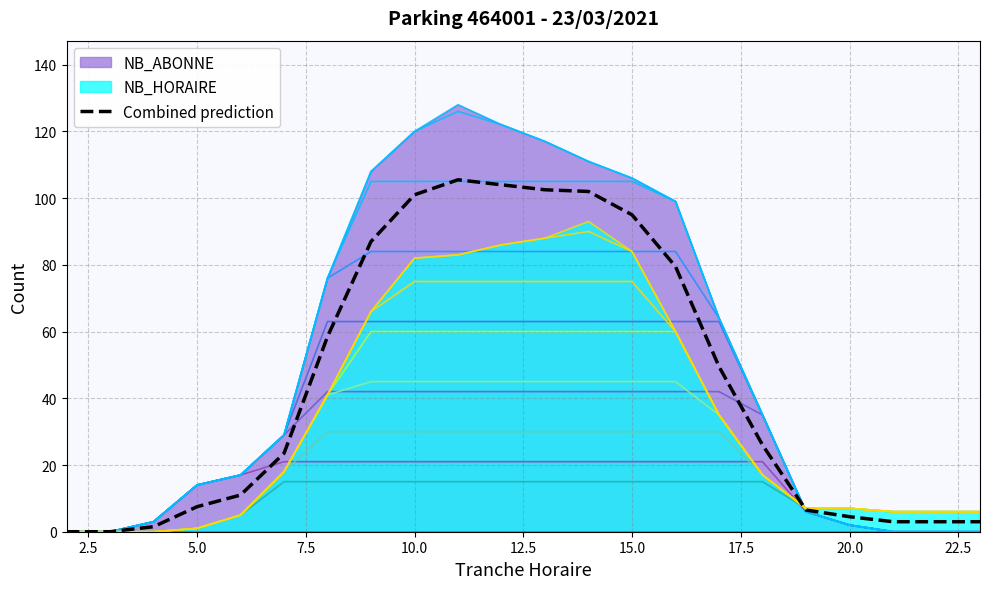

How many data points in Combined prediction are less than 26?

11